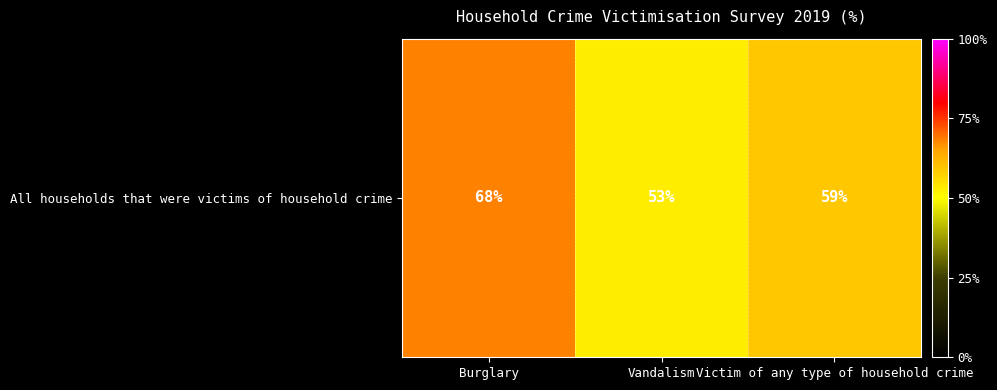

Reading left to right, extract all data points from this chart.

Burglary=68	Vandalism=53	Victim of any type of household crime=59